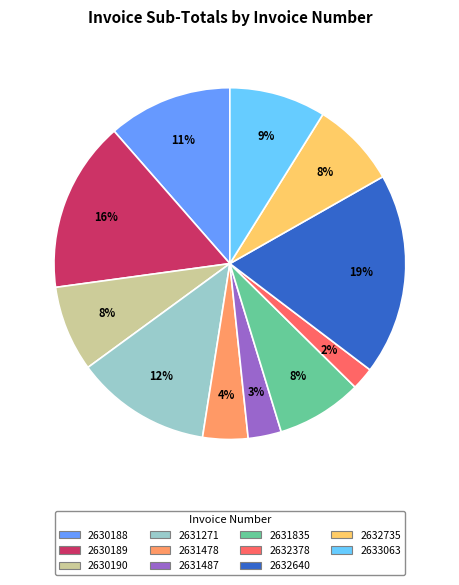

Approximately how many times larger is the value at 2631835 compared to 2632735?

1.0